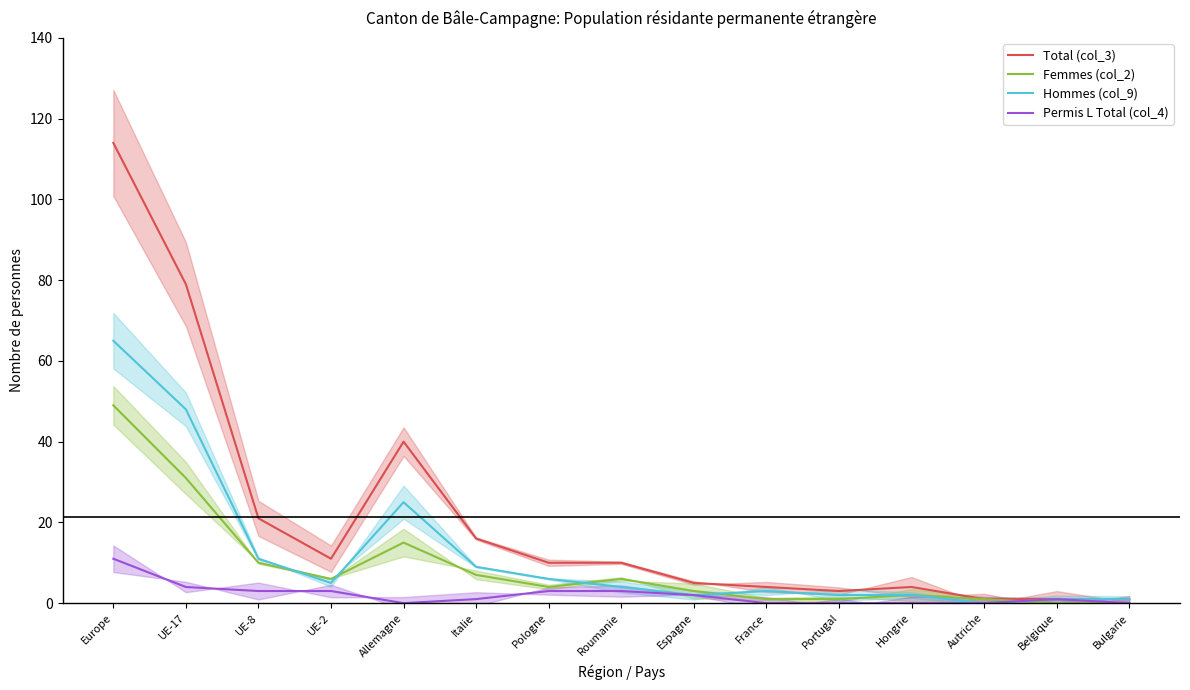

The value of Hommes (col_9) at Allemagne is 25. True or false?

True